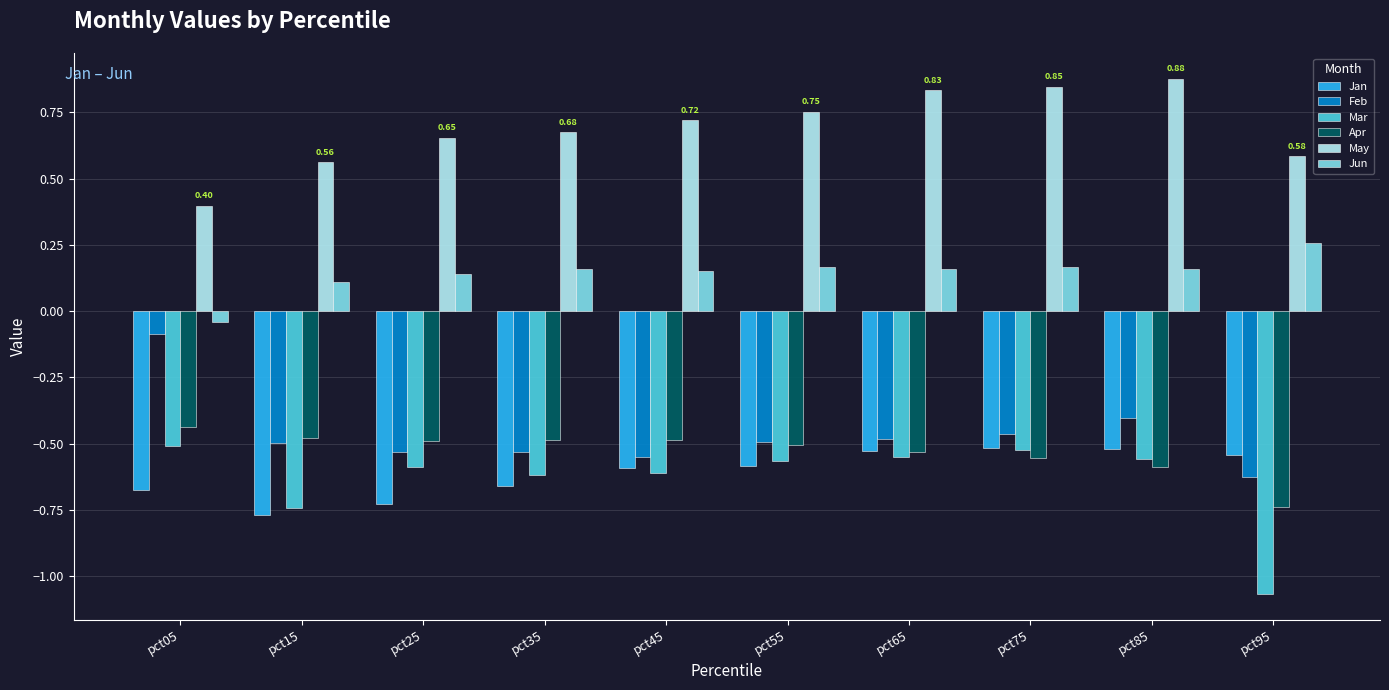

Which series has the largest total across all categories?

May